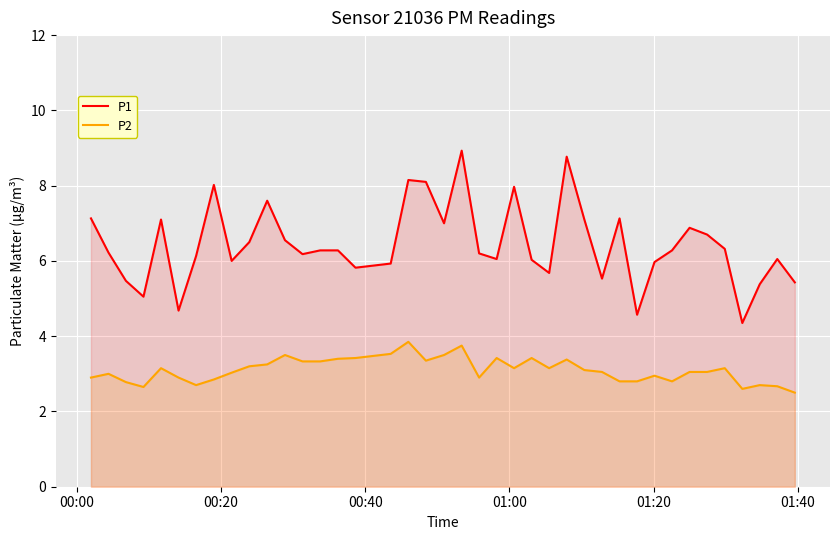

What is the maximum value for P1?

8.9